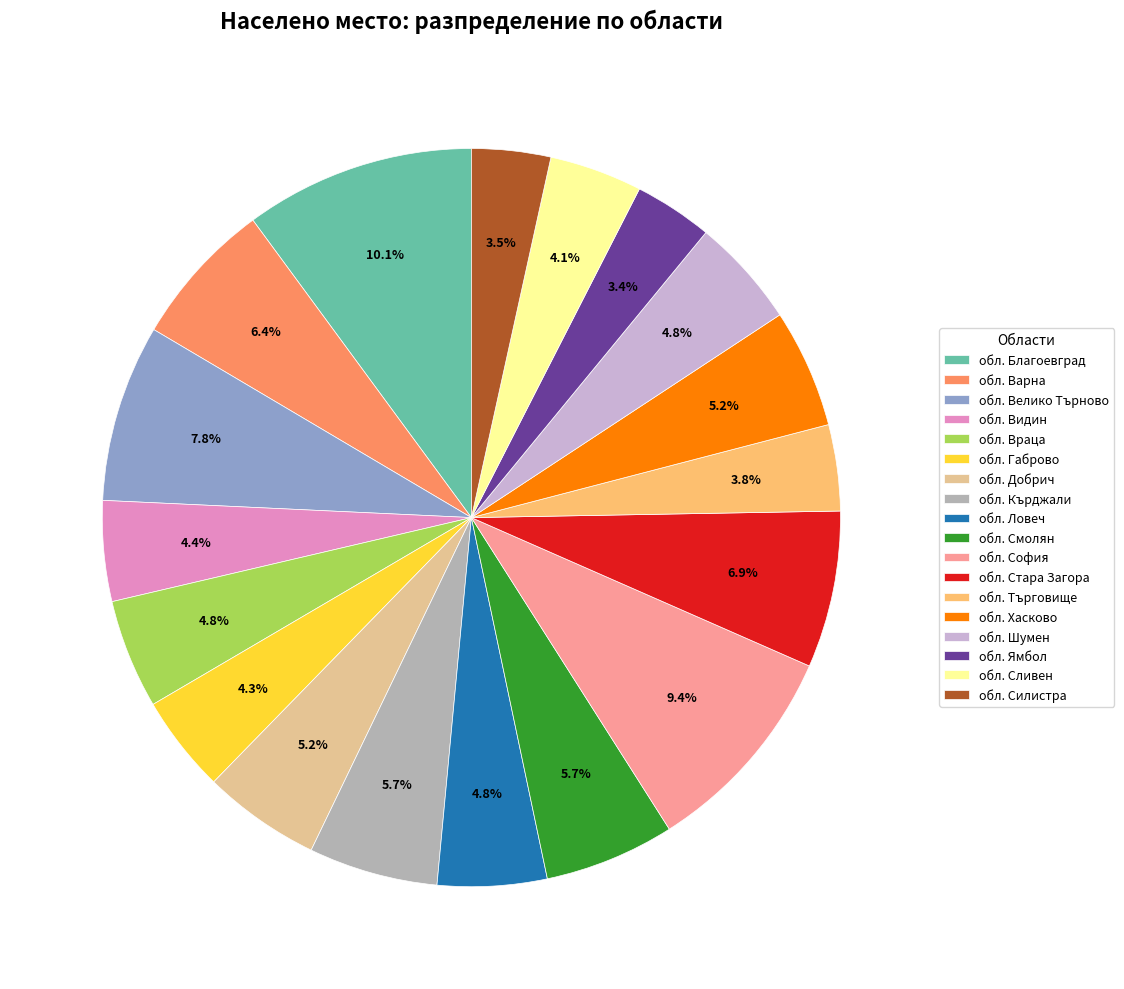

To the nearest percent, what percentage of the pie is обл. Ловеч?

5%